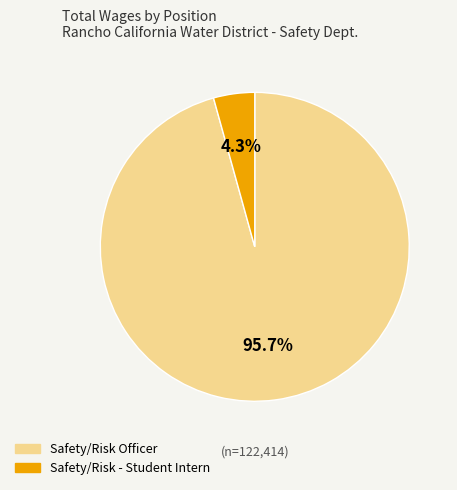

How many slices are in this pie chart?

2